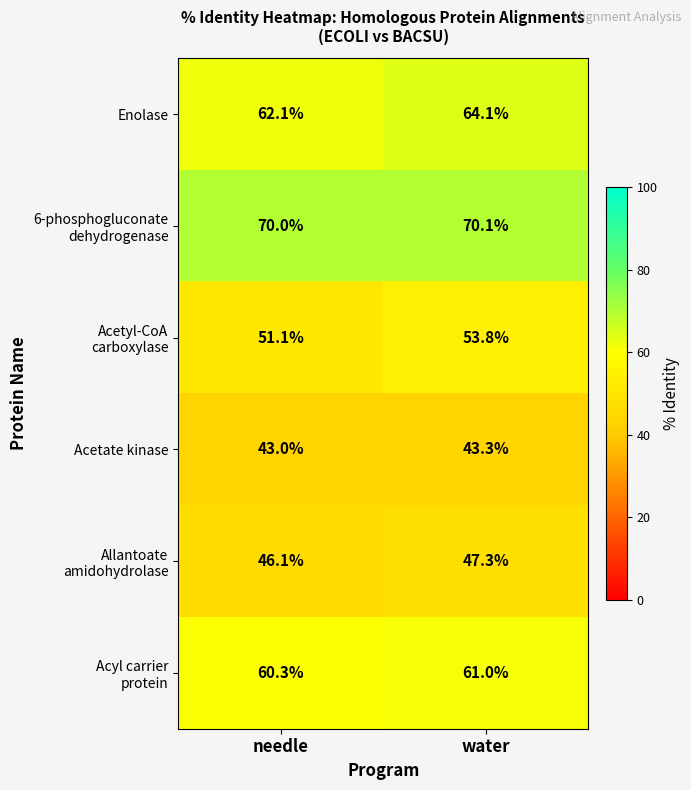

True or false: Acetate kinase has a value of 43.0 at needle.

True